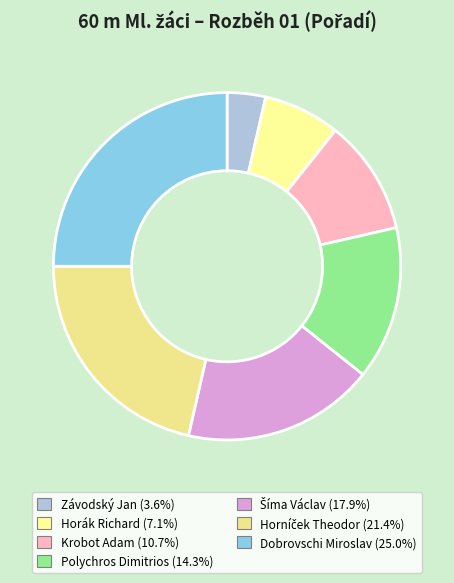

Do Závodský Jan and Horníček Theodor together represent more than half of the pie?

No